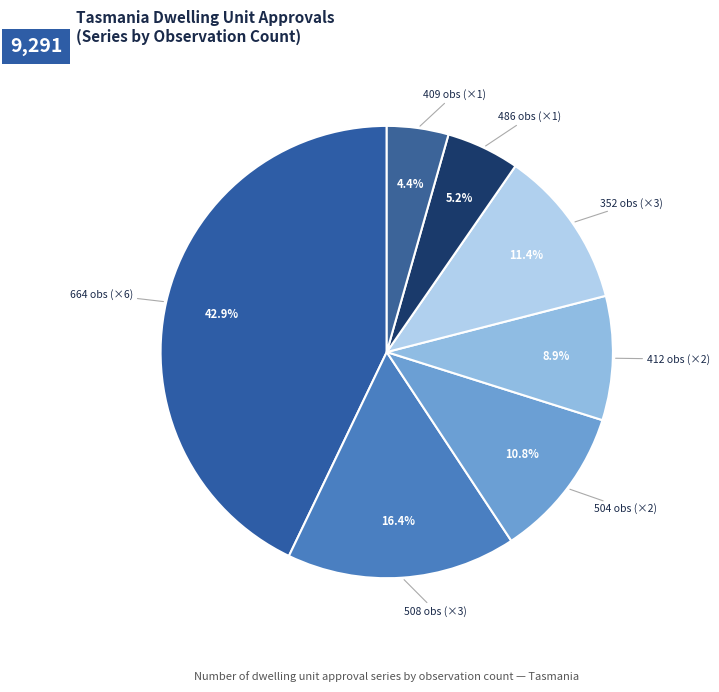

How many slices are in this pie chart?

7